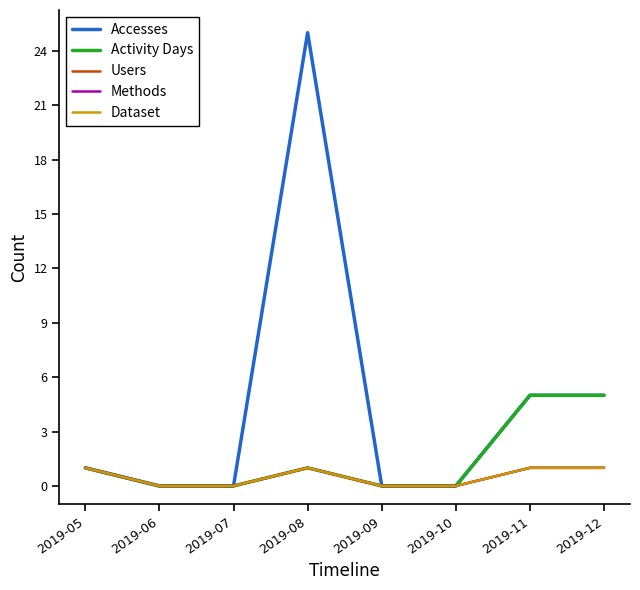

Does the chart have visible grid lines?

No